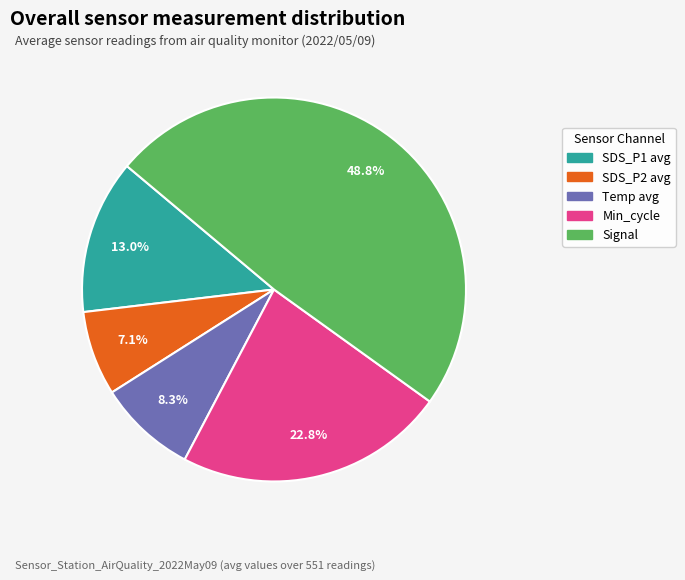

The SDS_P2 avg slice represents 15% of the pie. True or false?

False